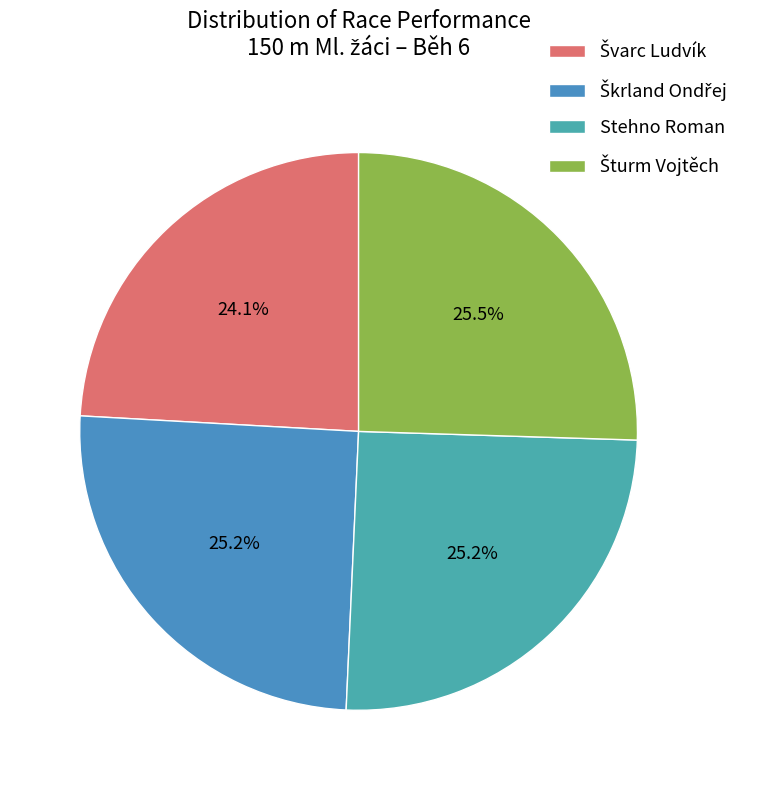

How many slices are in this pie chart?

4